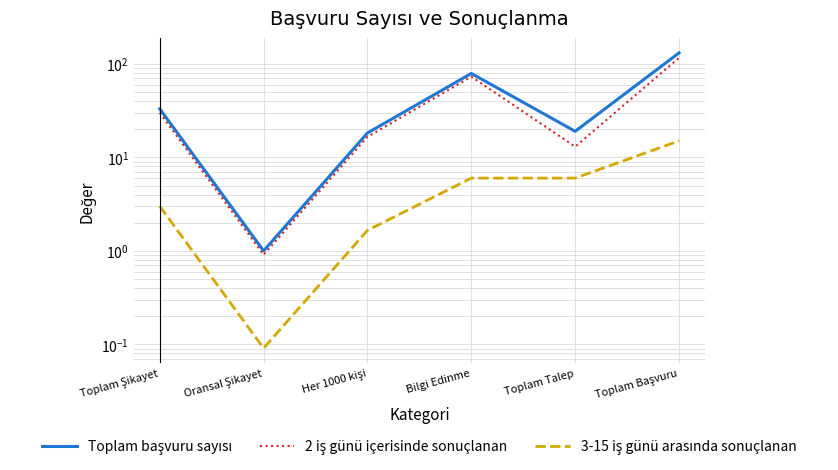

At which category is the sum across all series the highest?

Toplam Başvuru